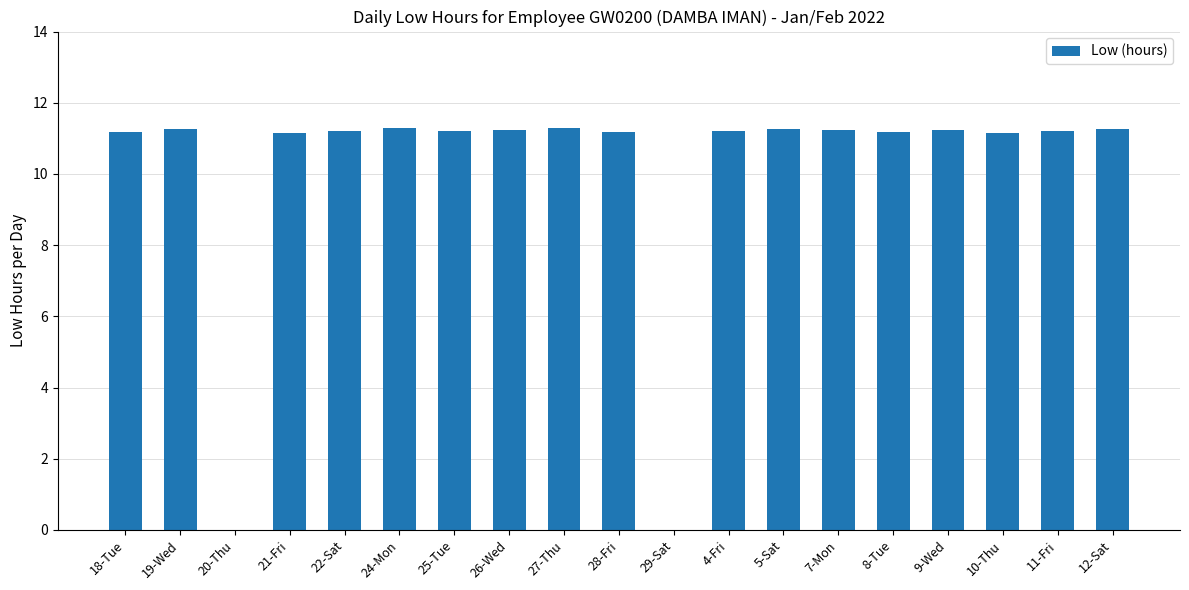

The chart shows a value of 15.0 at 8-Tue. True or false?

False